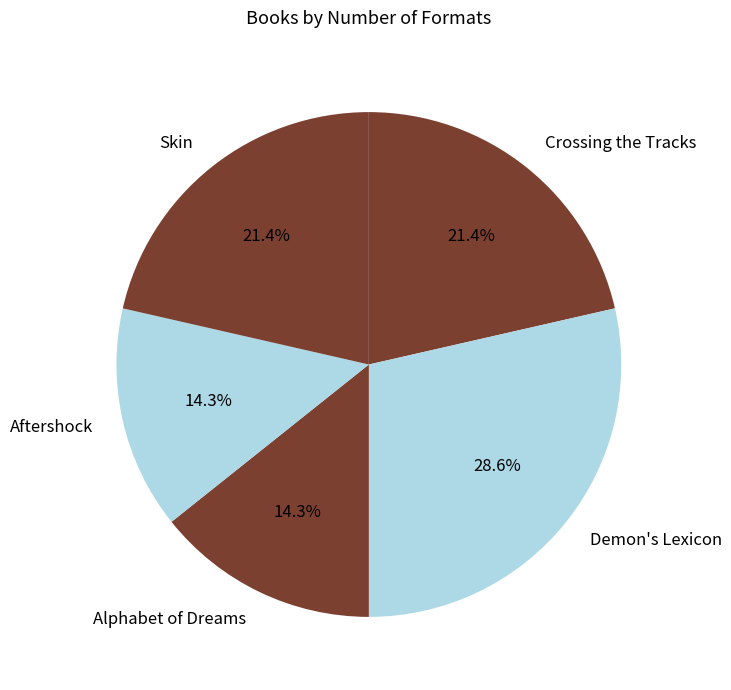

What is the ratio of the value at Crossing the Tracks to the value at Skin?

1.0